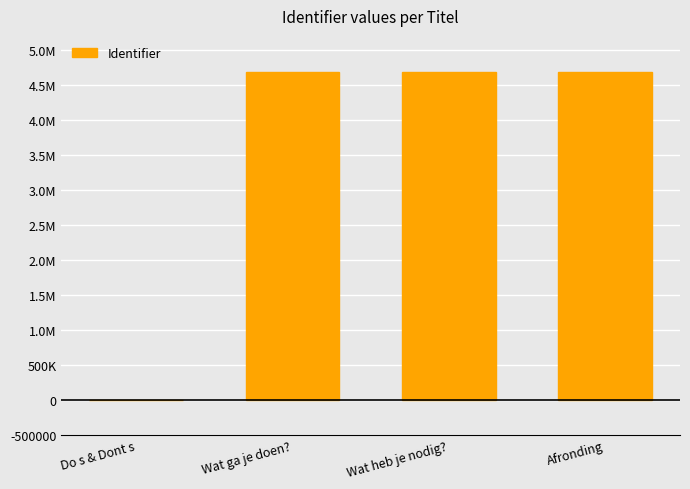

Reading left to right, list all the values displayed in this chart.

0	4678250	4678251	4678252